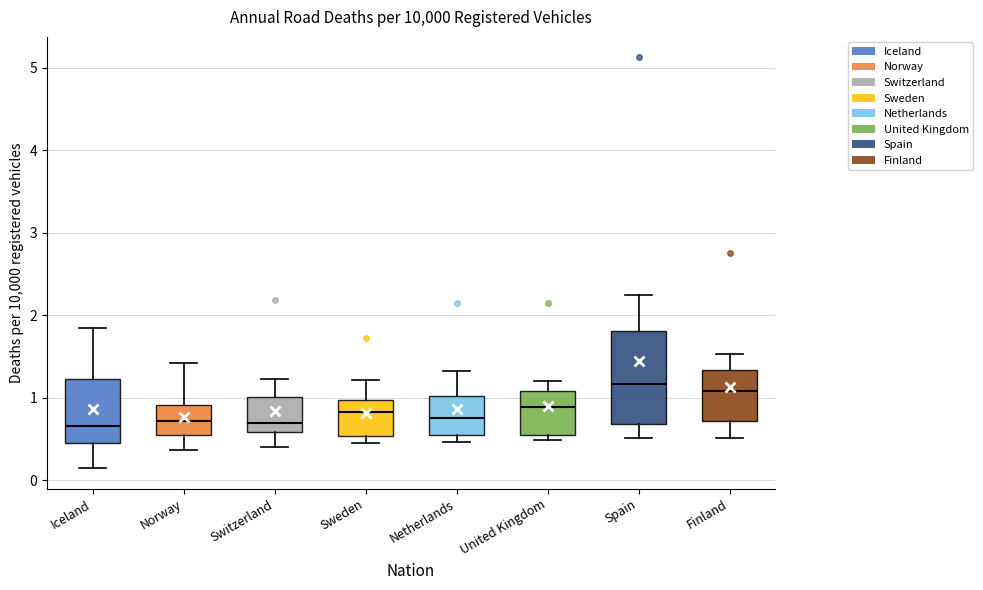

Reading left to right, transcribe this box plot: for each box, give where its median line is, the range the box spans, and where its two whiskers end, as read against the y-axis. The values are not printed on the chart, so give them approximately, as read against the axis.

Iceland: median 0.7, box 0.5 to 1.2, whiskers 0.1 to 1.8
Norway: median 0.7, box 0.5 to 0.9, whiskers 0.4 to 1.4
Switzerland: median 0.7, box 0.6 to 1.0, whiskers 0.4 to 1.2
Sweden: median 0.8, box 0.5 to 1.0, whiskers 0.4 to 1.2
Netherlands: median 0.8, box 0.6 to 1.0, whiskers 0.5 to 1.3
United Kingdom: median 0.9, box 0.5 to 1.1, whiskers 0.5 (just below the box's lower edge) to 1.2
Spain: median 1.2, box 0.7 to 1.8, whiskers 0.5 to 2.2
Finland: median 1.1, box 0.7 to 1.3, whiskers 0.5 to 1.5